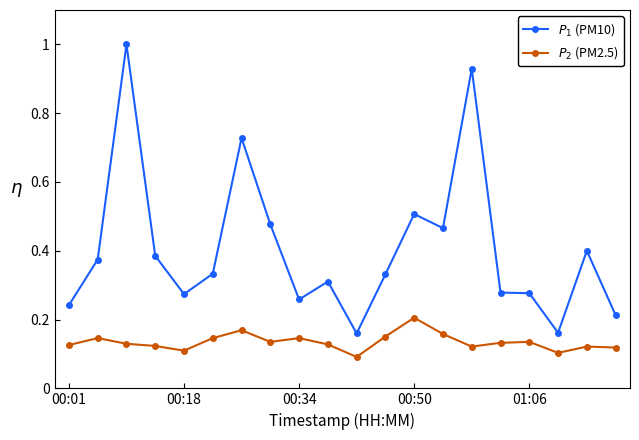

At how many categories does at least one series exceed 0?

20